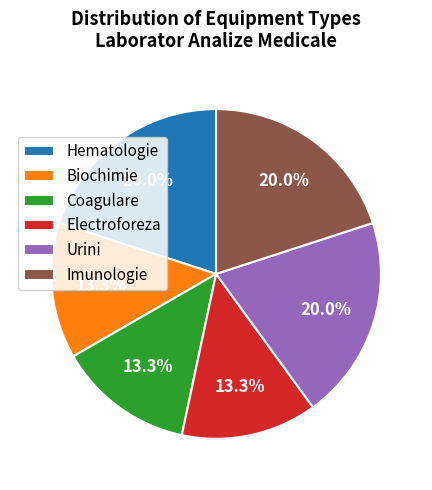

What is the ratio of the value at Urini to the value at Biochimie?

1.5